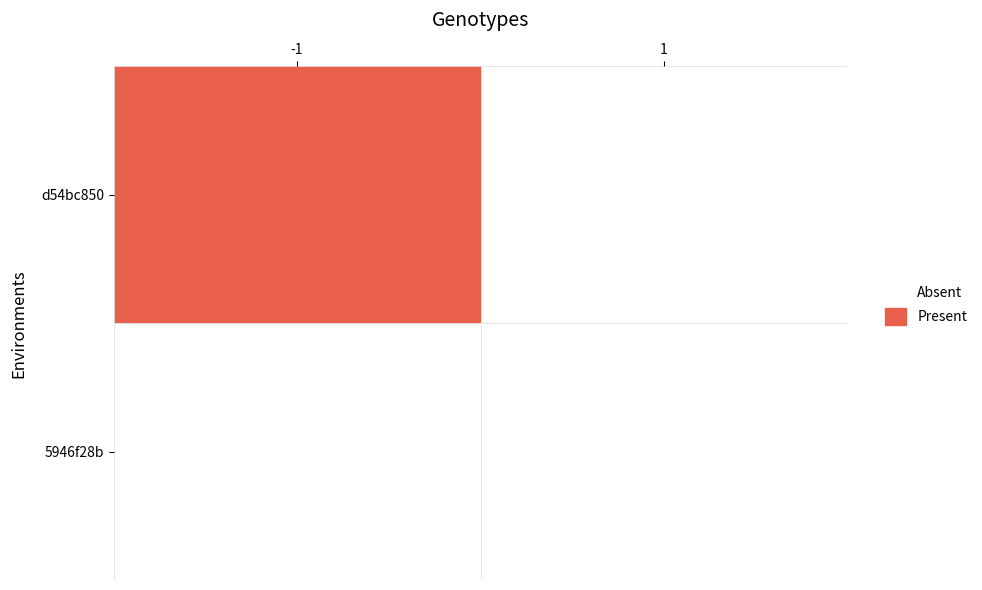

Reading right to left, transcribe all the data shown in this chart.

d54bc850: 0	1
5946f28b: 0	0